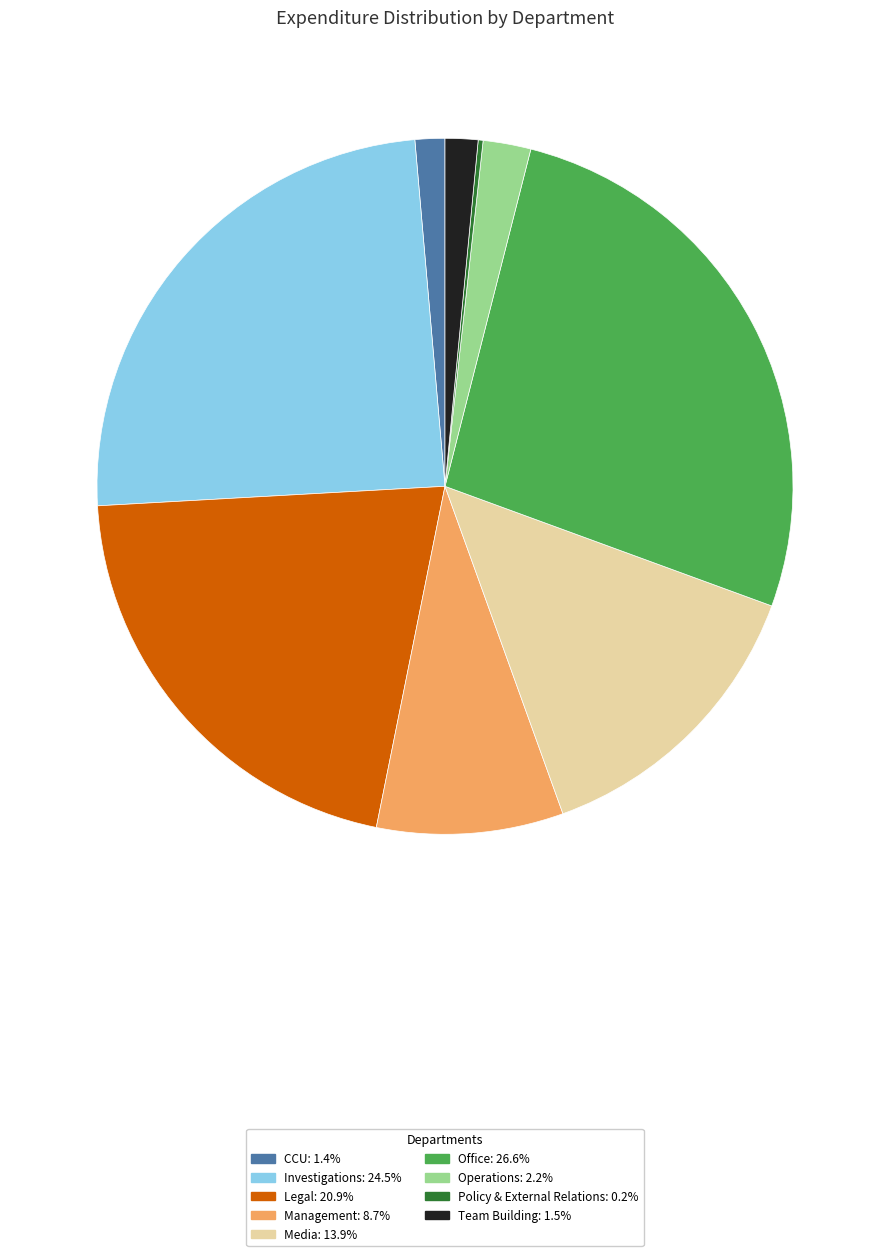

Does any single category account for the majority?

No